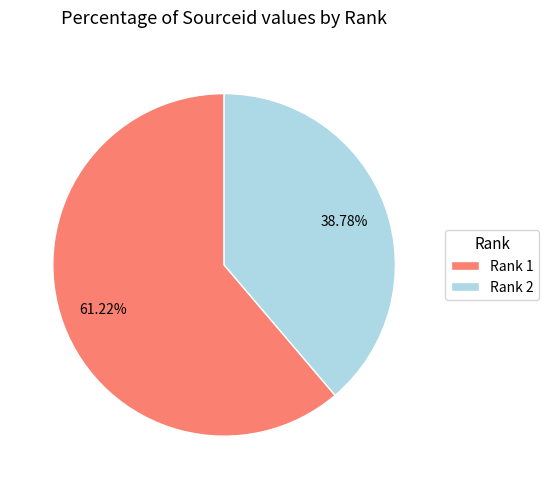

What is the ratio of the value at Rank 1 to the value at Rank 2?

1.6